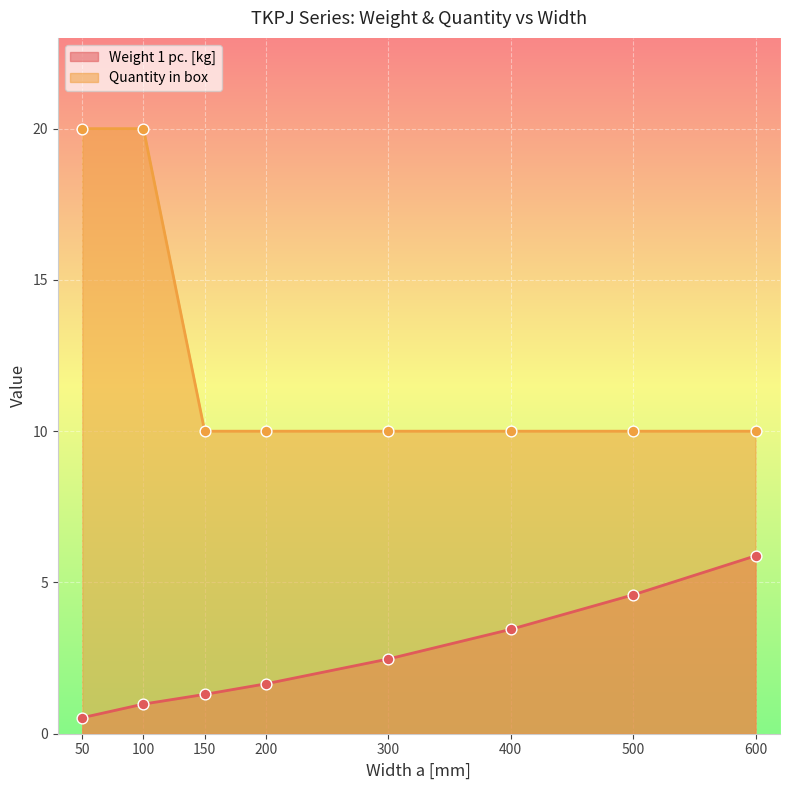

Which series has the largest Y range (max minus min)?

Quantity in box